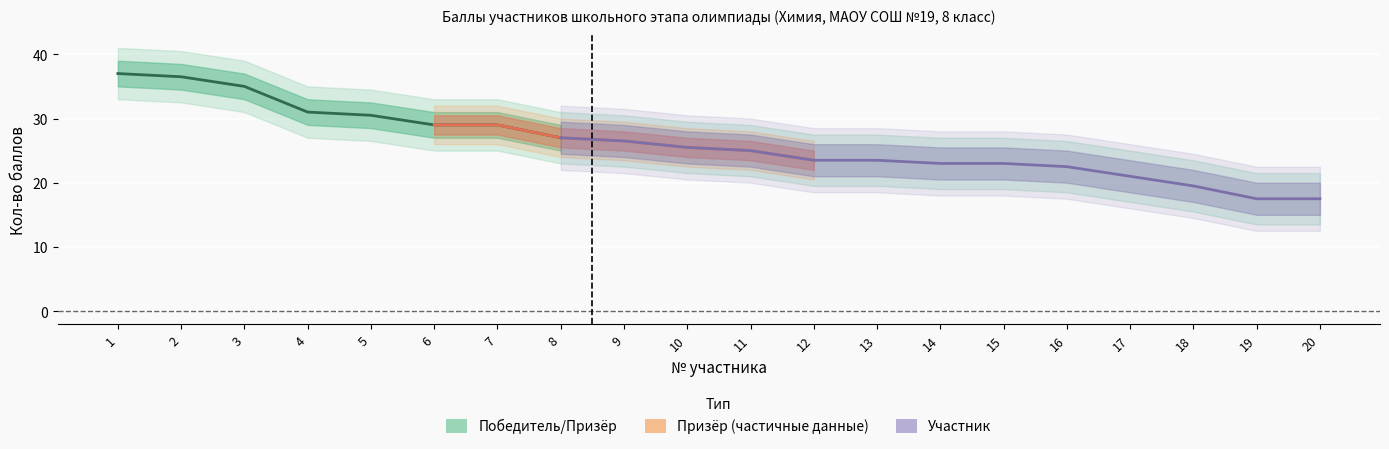

True or false: Призёр has a value of -12.7 at 13.

False